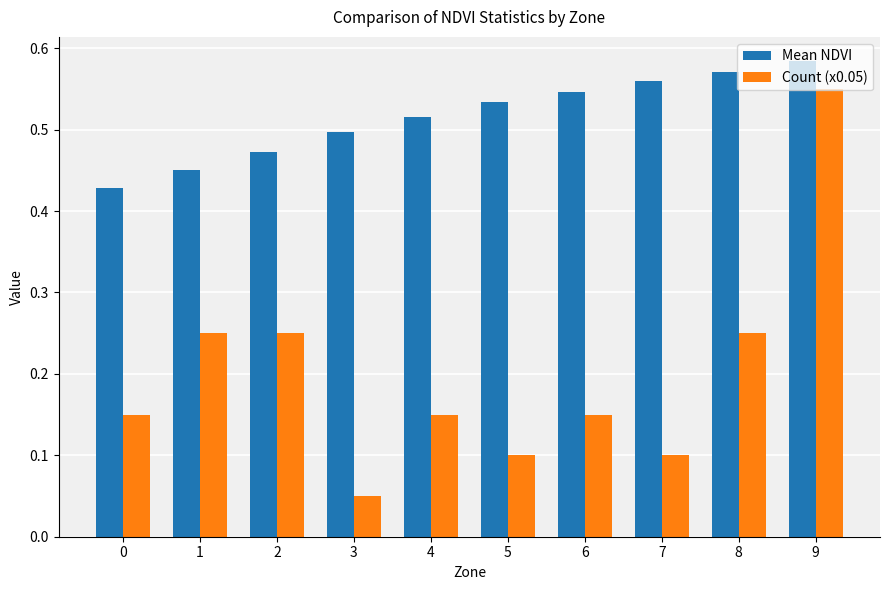

Which series has the largest total across all categories?

Mean NDVI